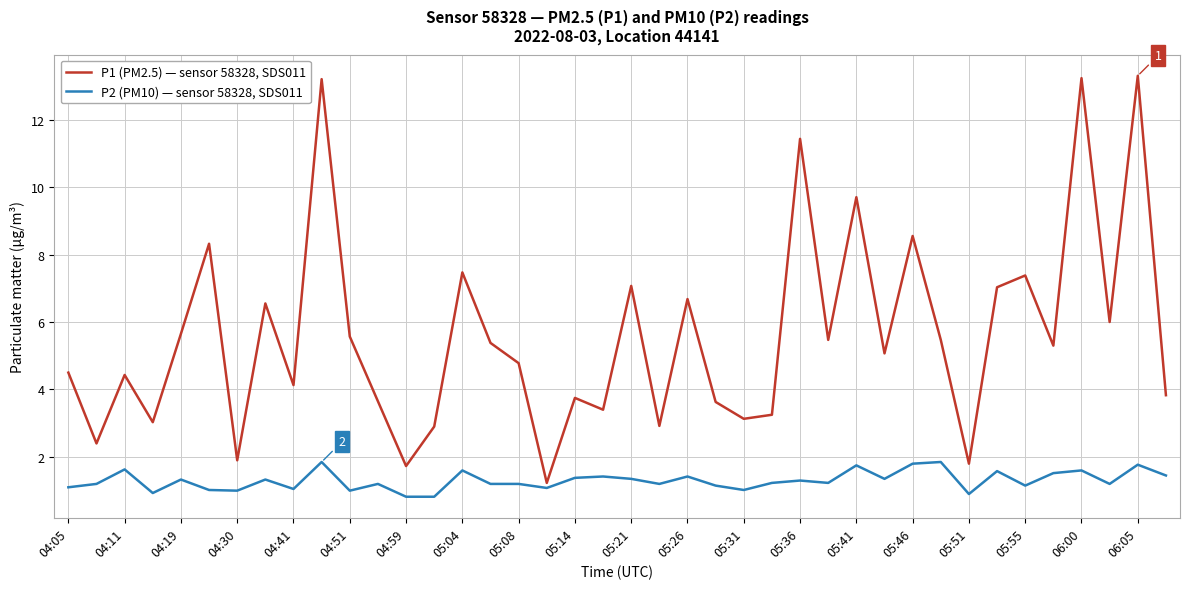

Rank the series by their average value, from lowest to highest.

P2 (PM10) — sensor 58328, SDS011, P1 (PM2.5) — sensor 58328, SDS011